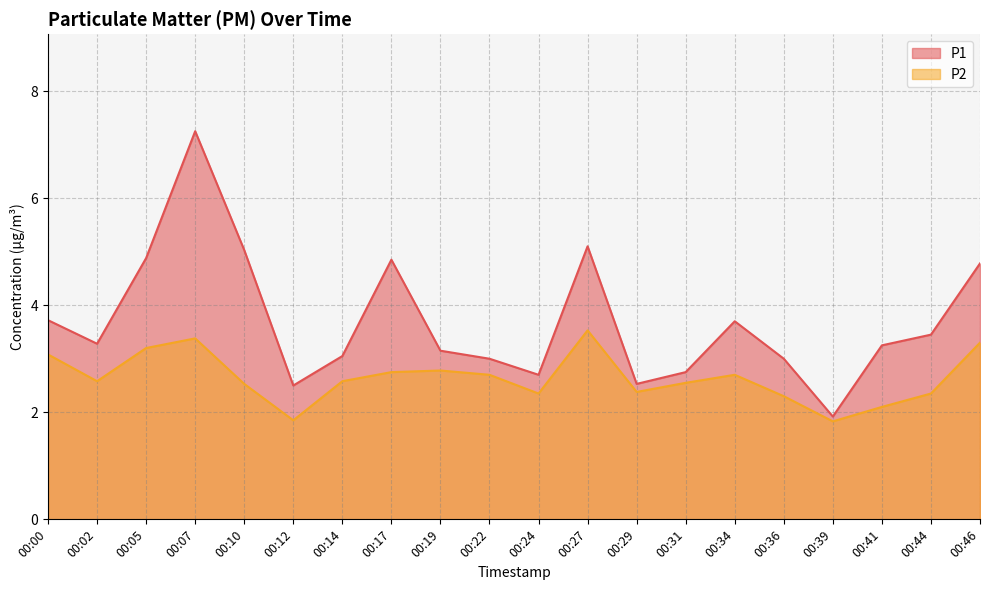

Reading left to right, what are all the values shown in this chart?

P1: 00:00=3.7	00:02=3.3	00:05=4.9	00:07=7.2	00:10=5.0	00:12=2.5	00:14=3.0	00:17=4.8	00:19=3.1	00:22=3.0	00:24=2.7	00:27=5.1	00:29=2.5	00:31=2.8	00:34=3.7	00:36=3.0	00:39=1.9	00:41=3.2	00:44=3.5	00:46=4.8
P2: 00:00=3.1	00:02=2.6	00:05=3.2	00:07=3.4	00:10=2.5	00:12=1.9	00:14=2.6	00:17=2.8	00:19=2.8	00:22=2.7	00:24=2.4	00:27=3.5	00:29=2.4	00:31=2.5	00:34=2.7	00:36=2.3	00:39=1.8	00:41=2.1	00:44=2.4	00:46=3.3